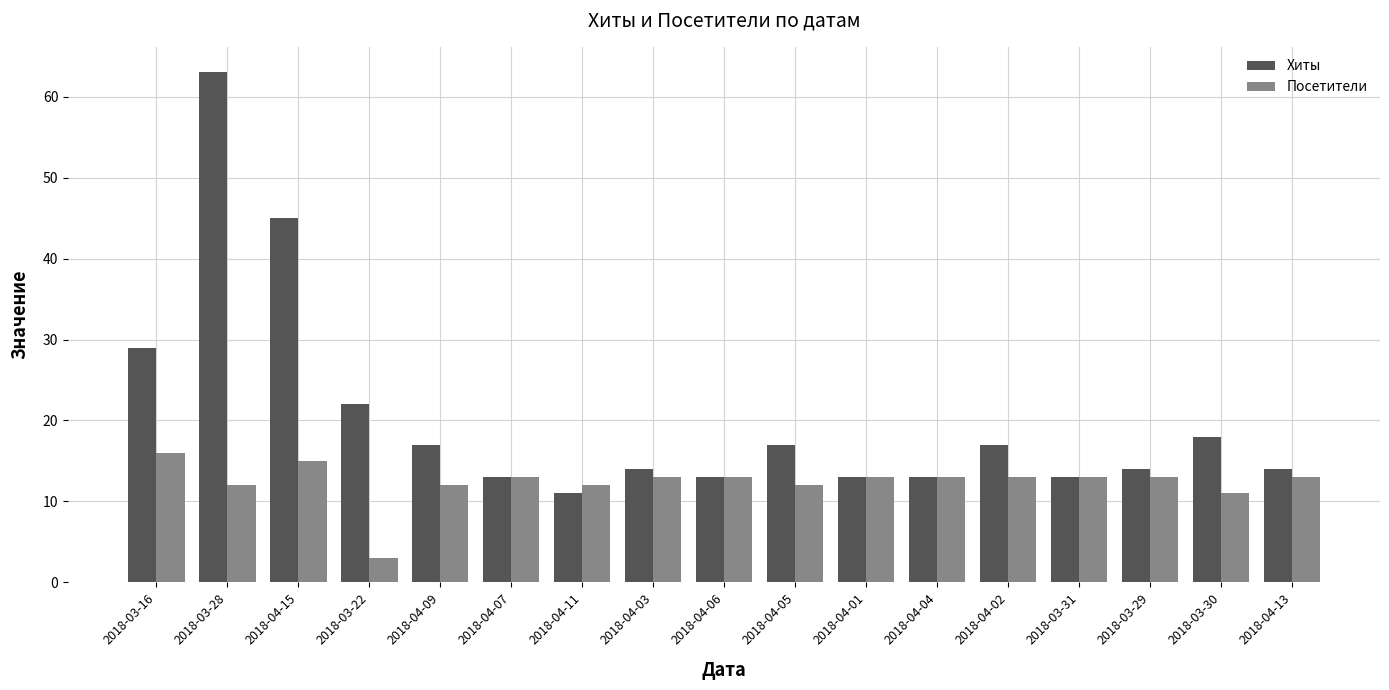

Reading right to left, what are all the values shown in this chart?

Хиты: 14	18	14	13	17	13	13	17	13	14	11	13	17	22	45	63	29
Посетители: 13	11	13	13	13	13	13	12	13	13	12	13	12	3	15	12	16